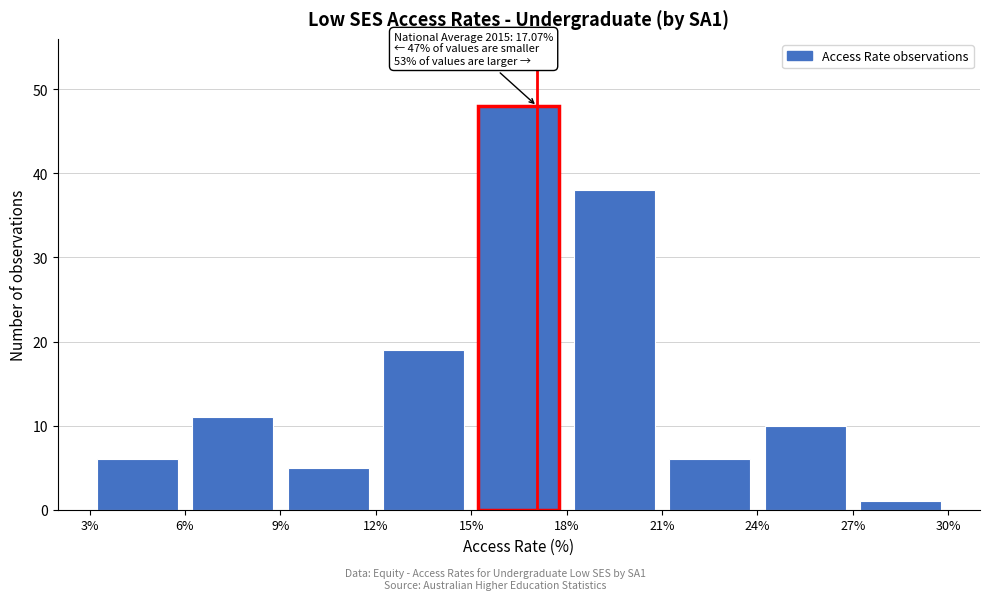

Which range on the x-axis has the tallest bar?

15% to 18%